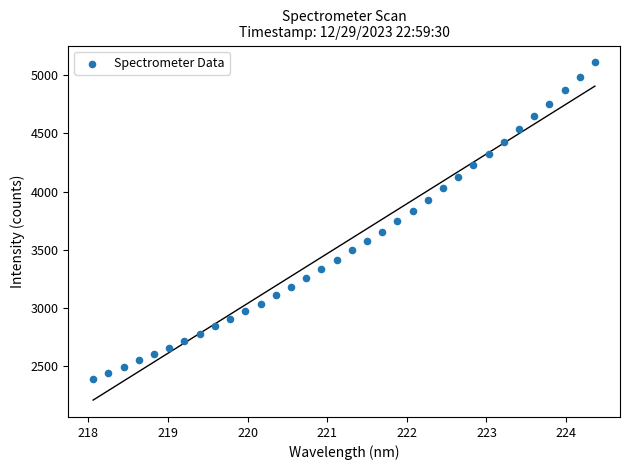

What is the range of Y values (max minus min)?

2714.2